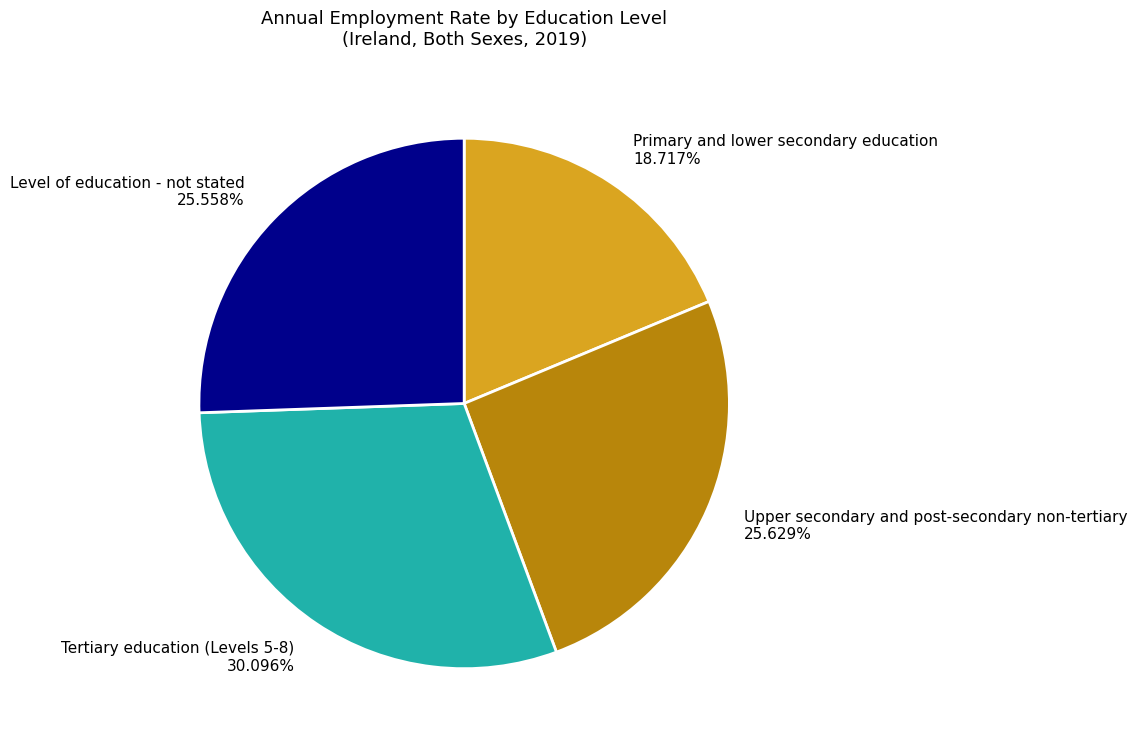

True or false: Tertiary education (Levels 5-8) accounts for 18% of the total.

False